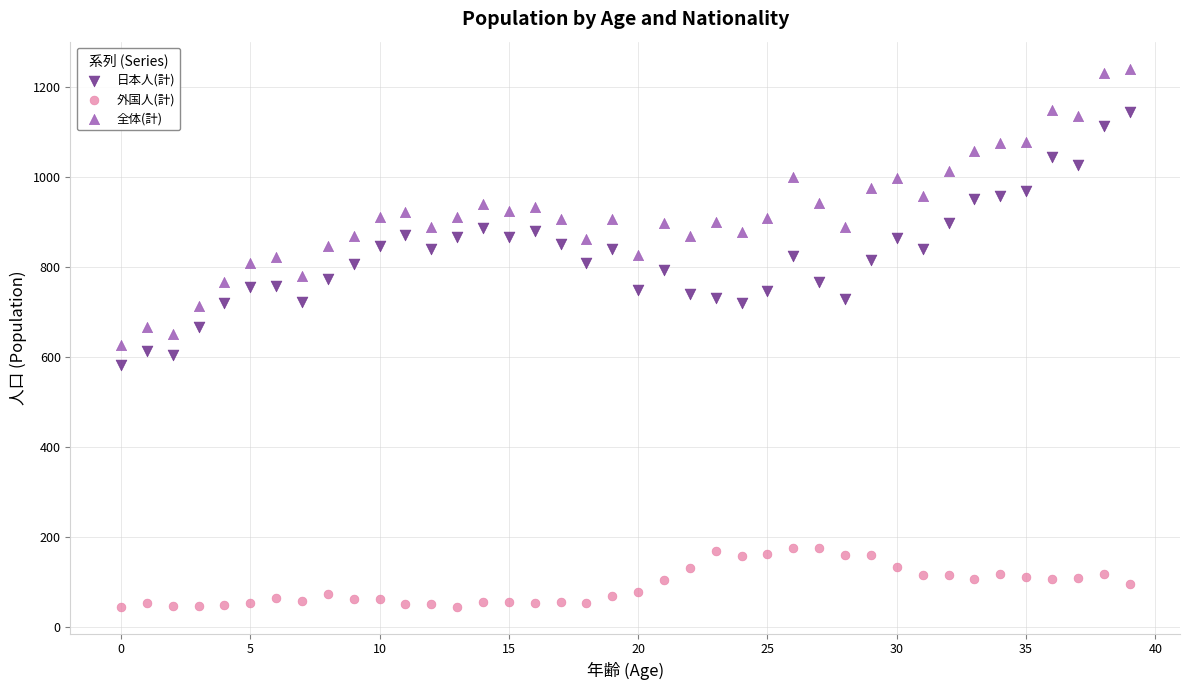

Which series has the largest Y range (max minus min)?

全体(計)